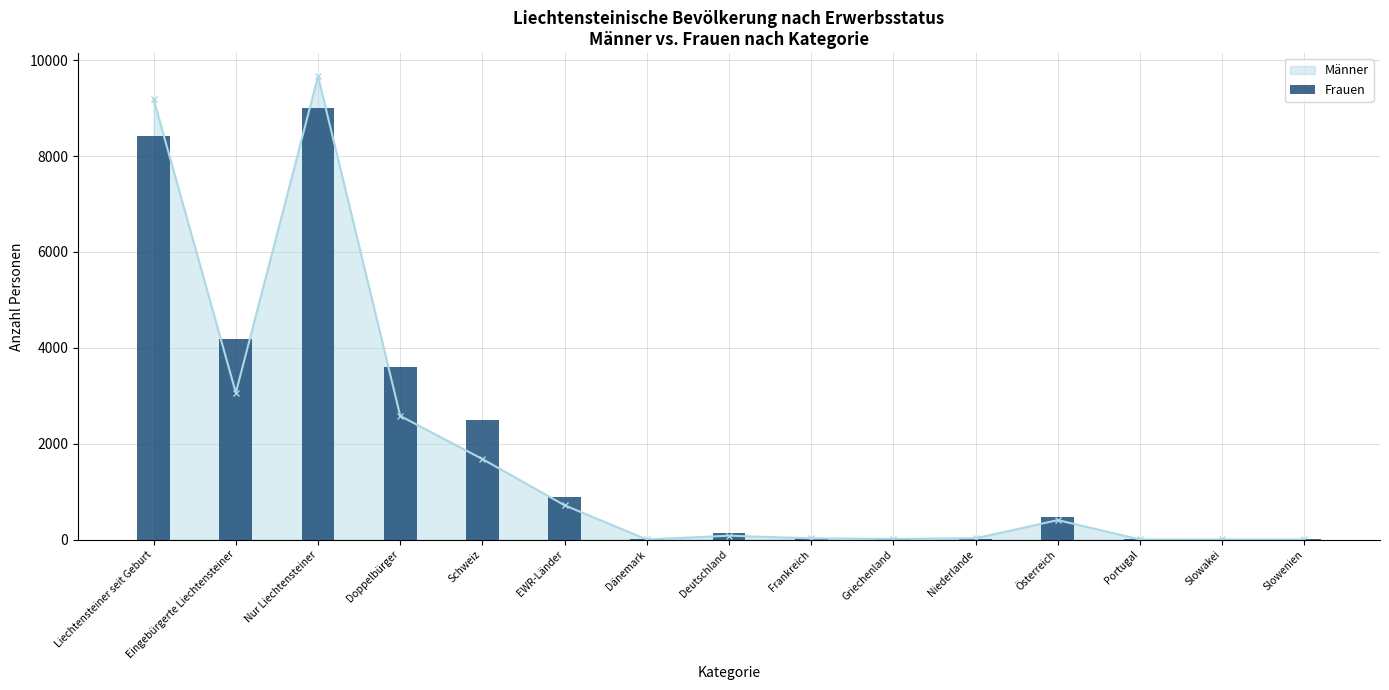

Rank the categories by value from lowest to highest.

Portugal, Dänemark, Slowakei, Slowenien, Griechenland, Niederlande, Frankreich, Deutschland, Österreich, EWR-Länder, Schweiz, Doppelbürger, Eingebürgerte Liechtensteiner, Liechtensteiner seit Geburt, Nur Liechtensteiner